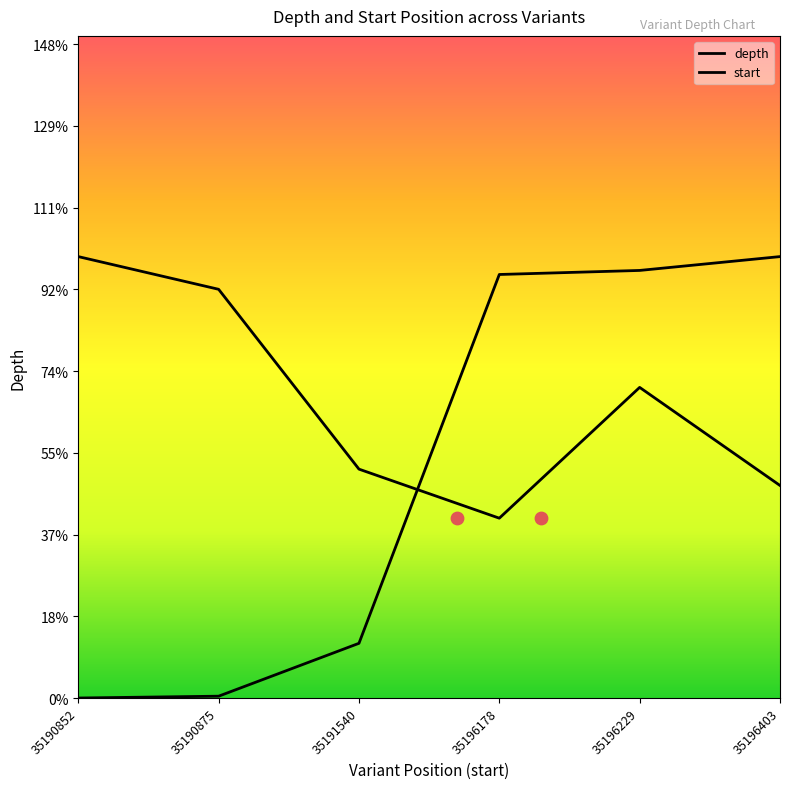

Is the value of depth at 35190875 greater than the value of start at 35190875?

Yes